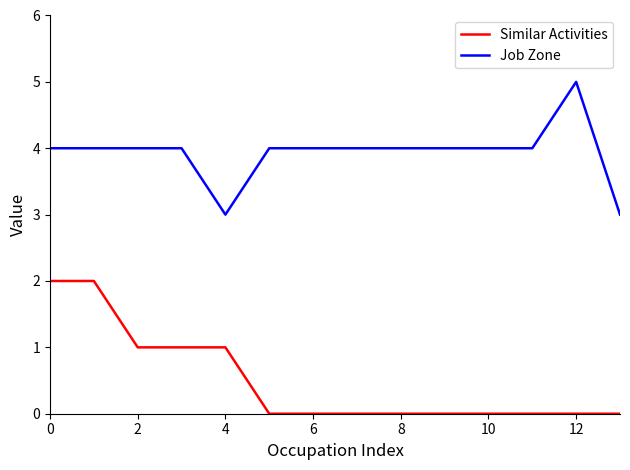

How many lines are shown in the chart?

2